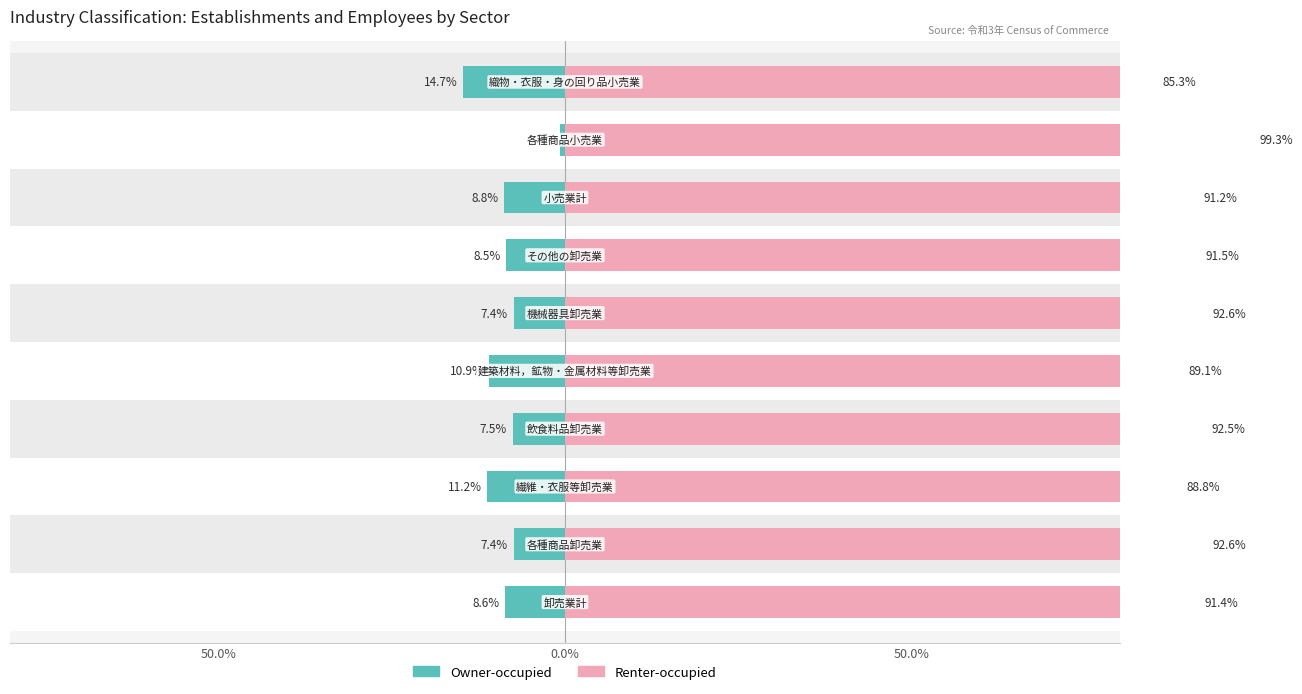

How many bars are there in total?

20